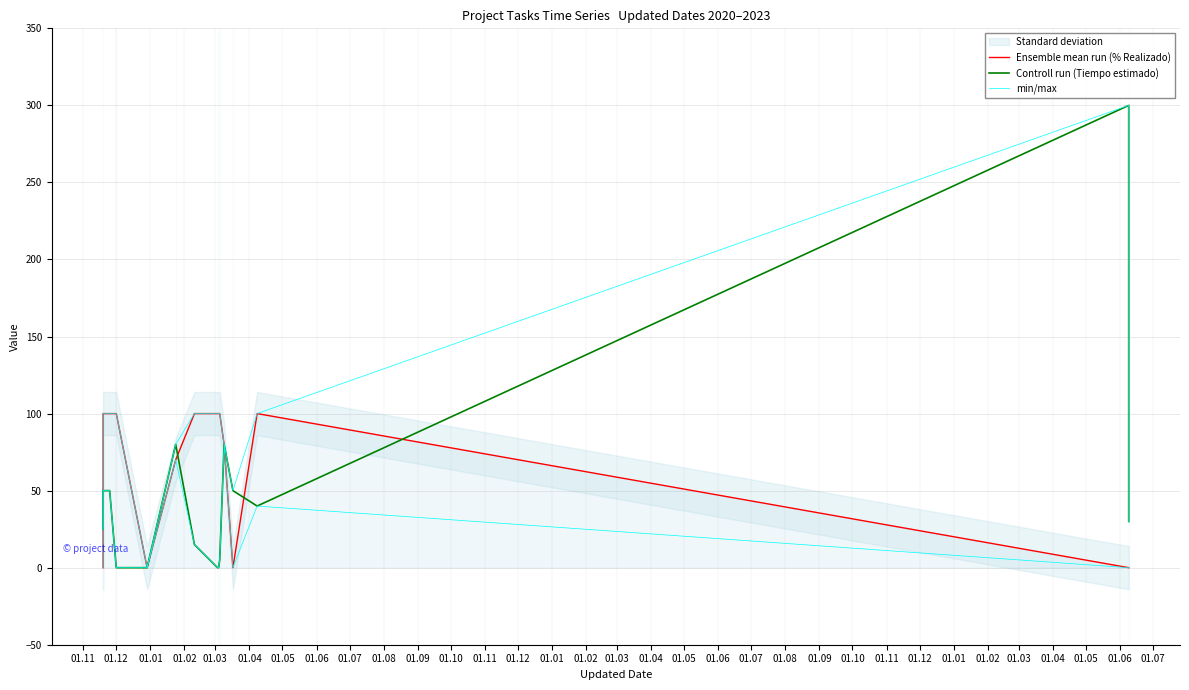

True or false: Controll run (Tiempo estimado) has more than 1 interior local peaks.

True